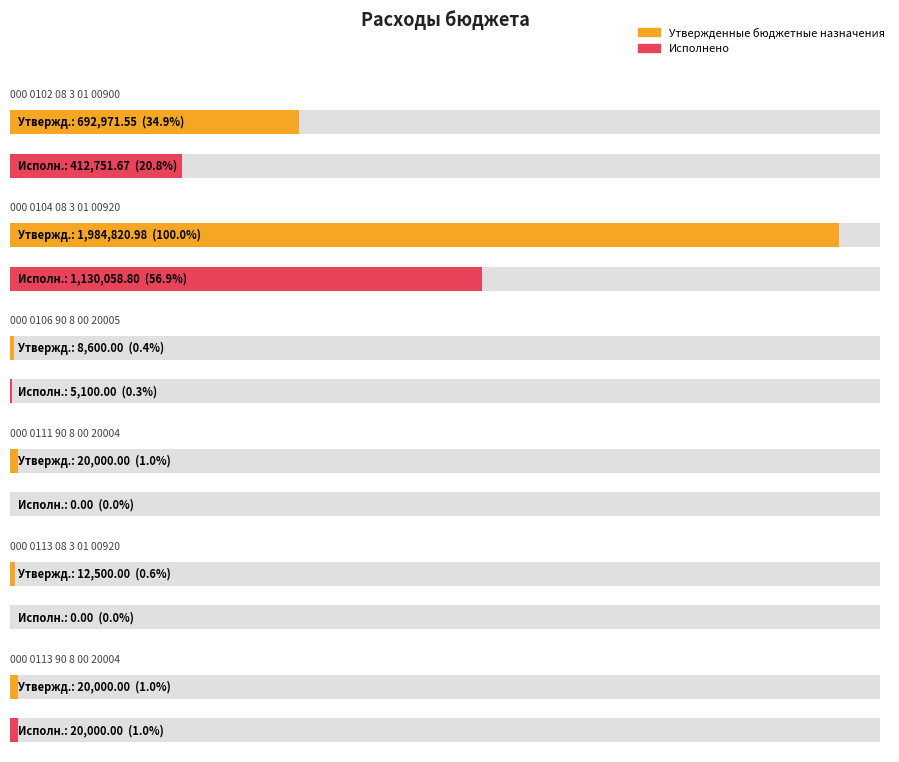

At which label does Исполнено first exceed 20000?

000 0102 08 3 01 00900